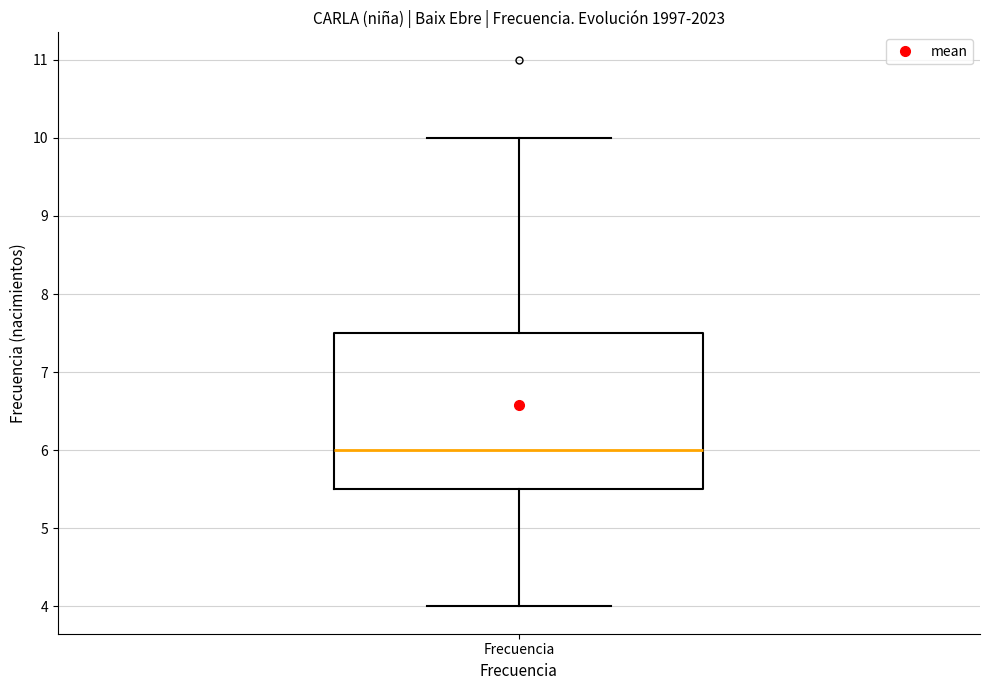

Where is the upper edge of the box for Frecuencia on the y-axis? The values are not printed on the chart, so give them approximately, as read against the axis.

7.5